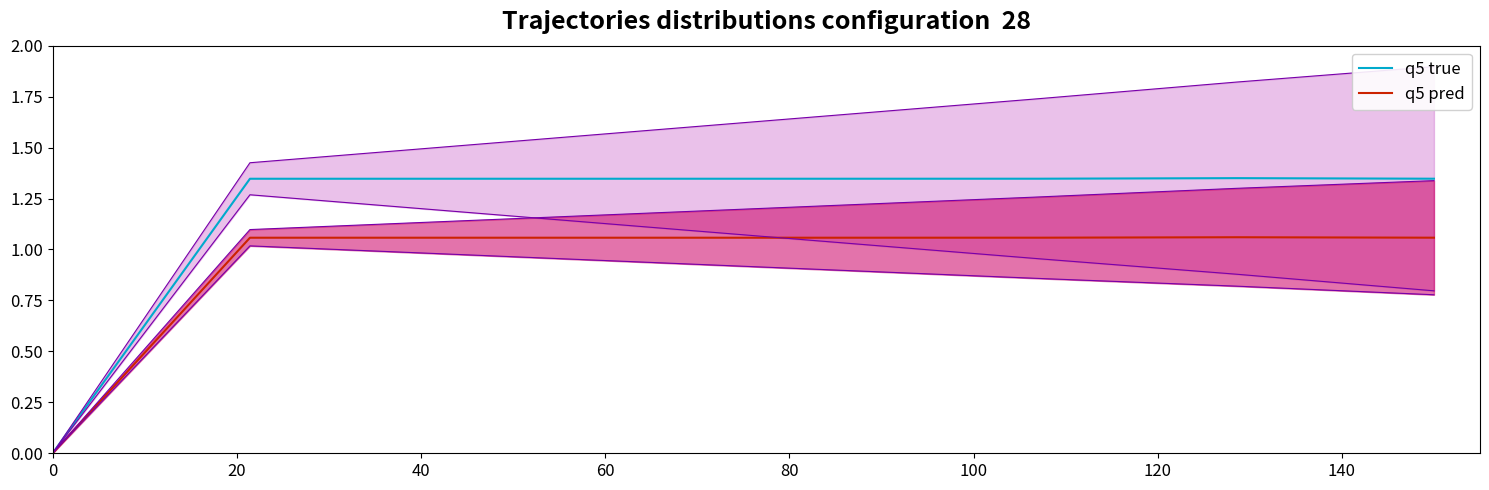

What are all the series names shown in the legend?

q5 true, q5 pred